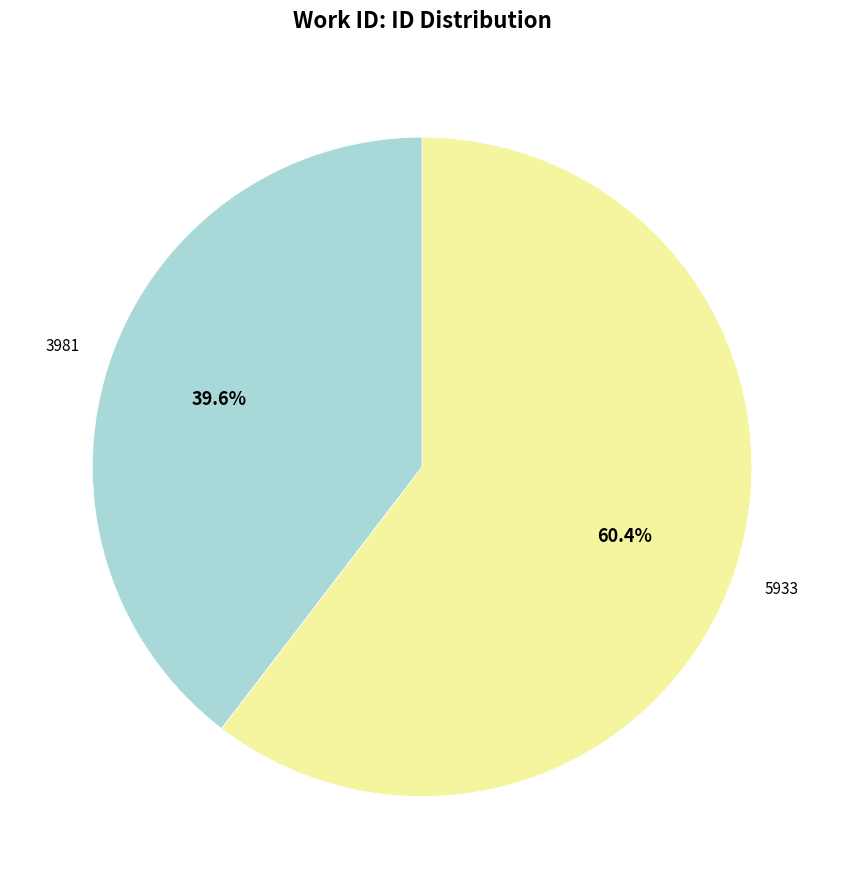

Is there a majority slice in this chart?

Yes